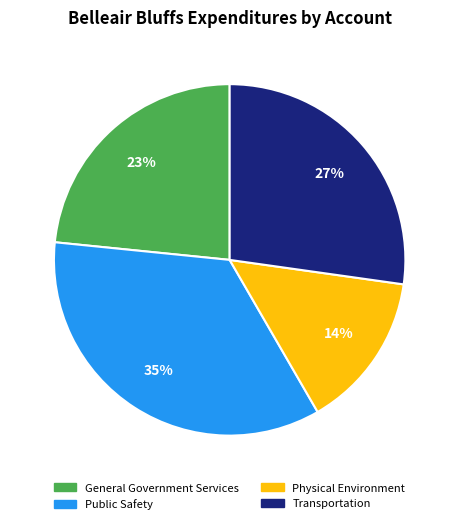

Which has a higher value, General Government Services or Public Safety?

Public Safety